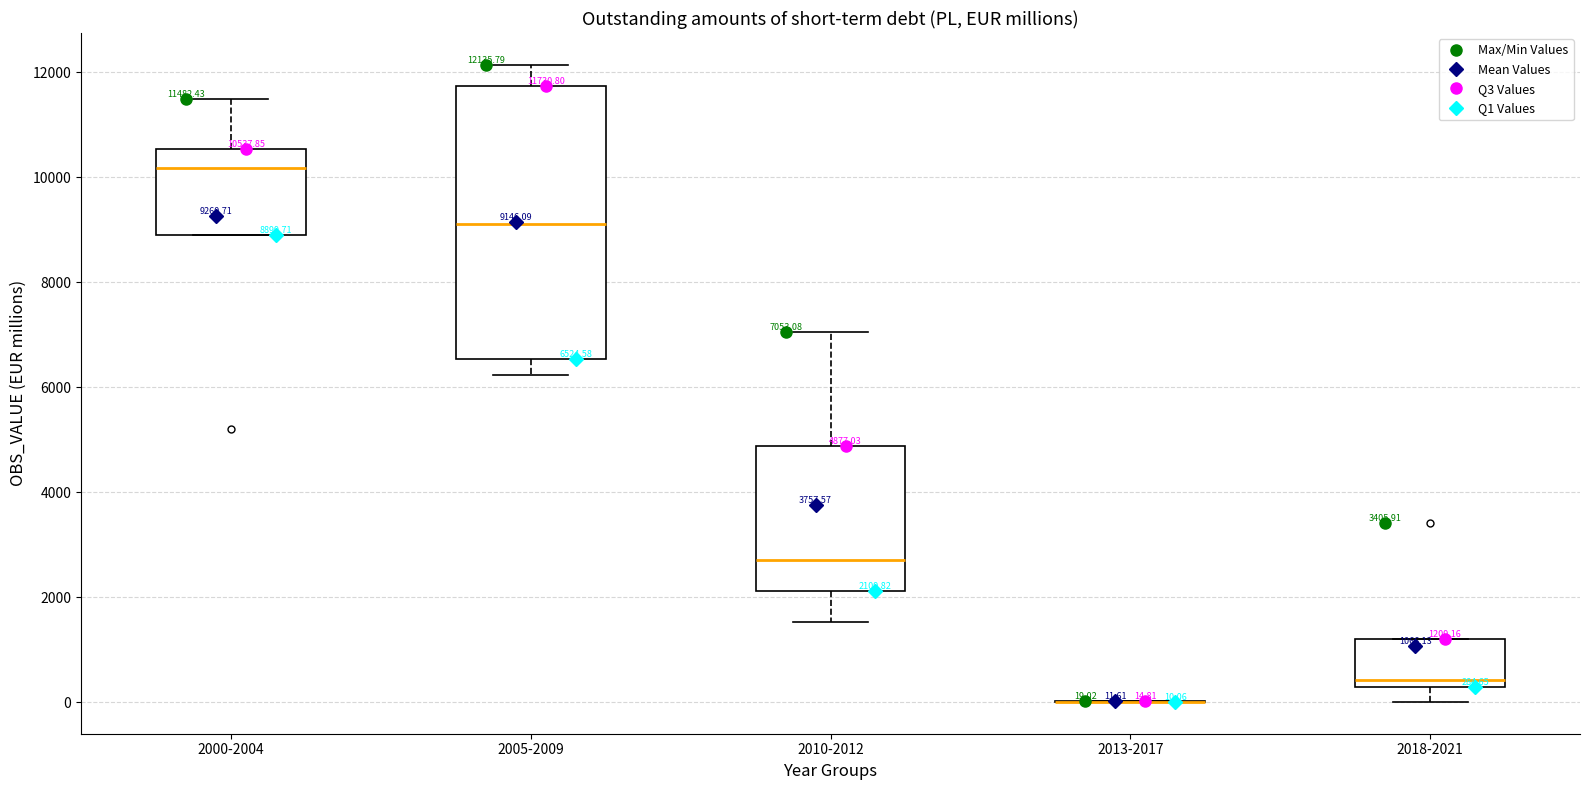

Which box is the tallest, from its lower edge to its upper edge?

2005-2009